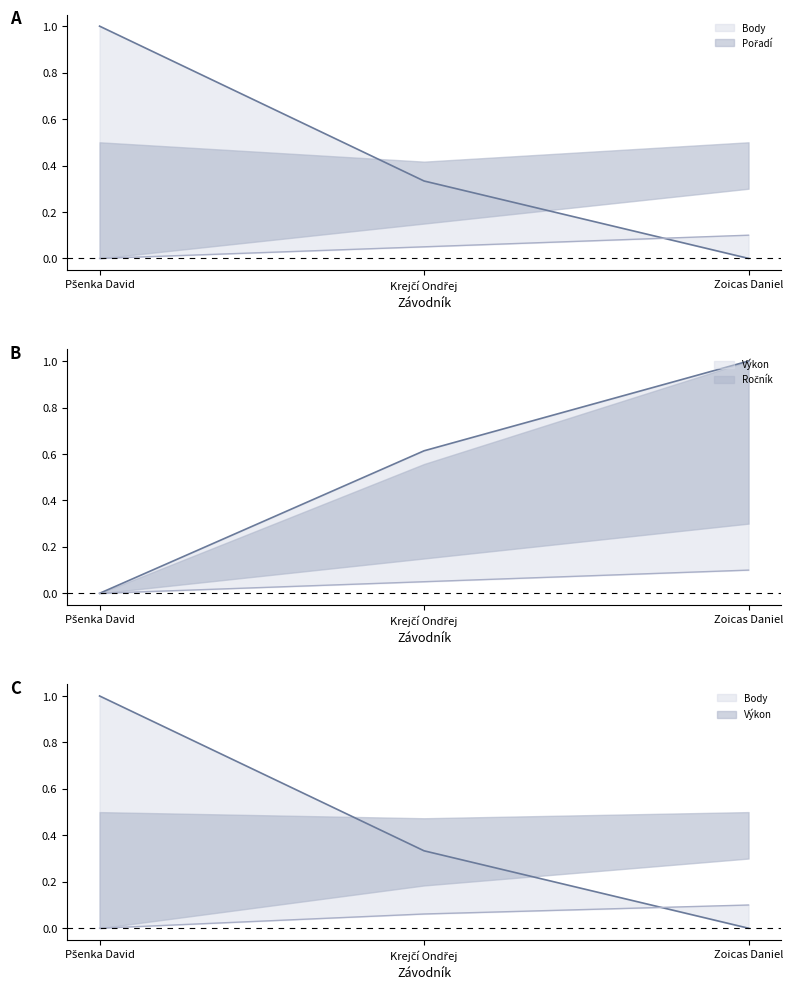

What are all the series names shown in the legend?

Ročník, Pořadí, Výkon, Body